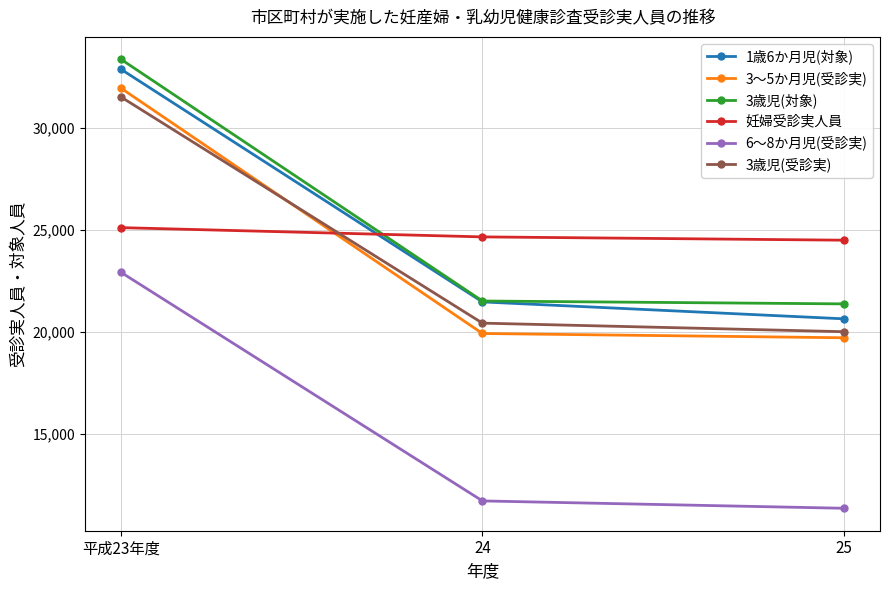

What is the label of the 1st point from the left?

平成23年度